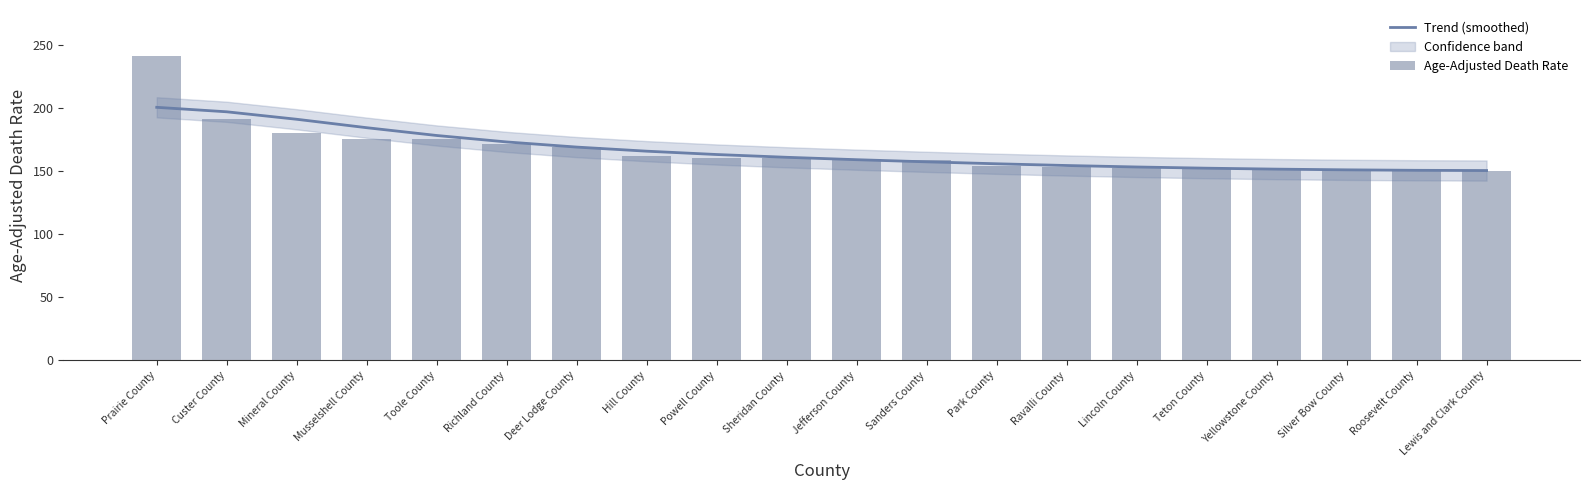

What is the sum of the Age-Adjusted Death Rate values at Ravalli County and Deer Lodge County?

322.4